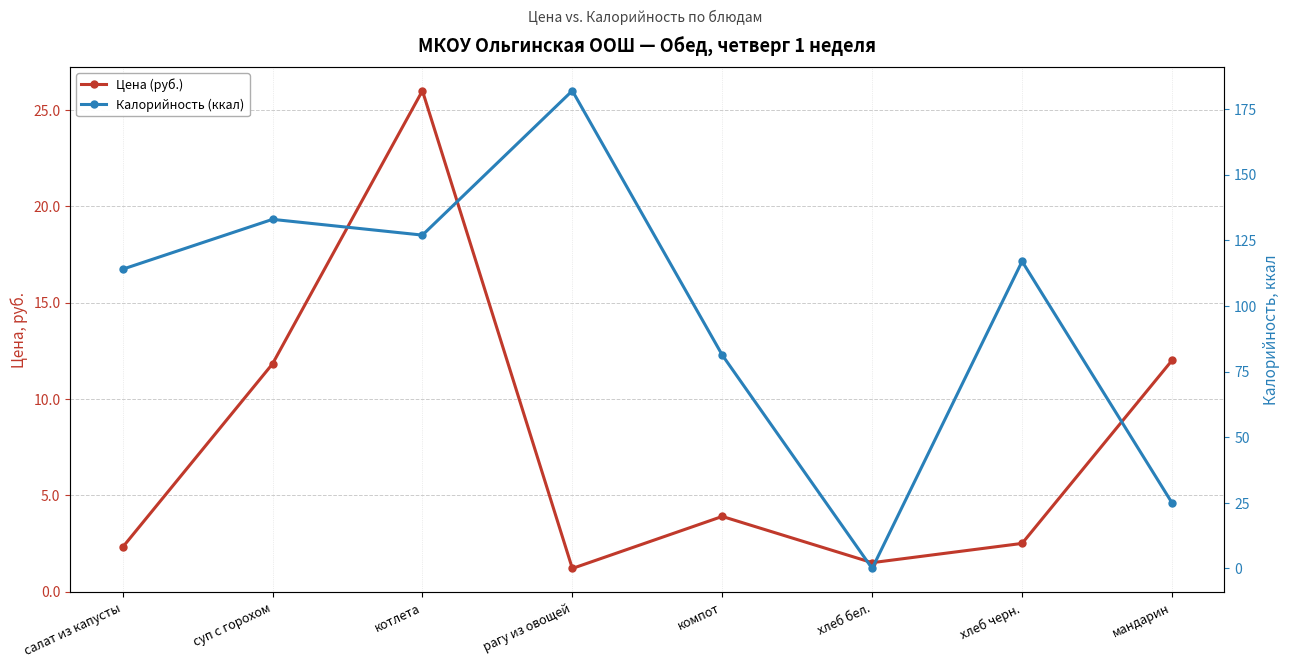

At which category is the sum across all series the highest?

рагу из овощей